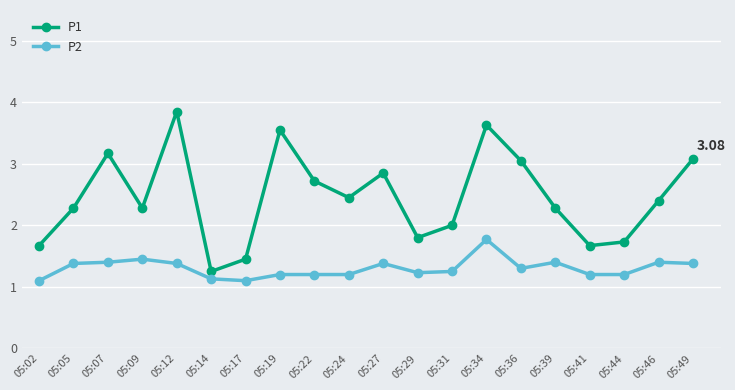

Does the chart display data point markers on the line(s)?

Yes